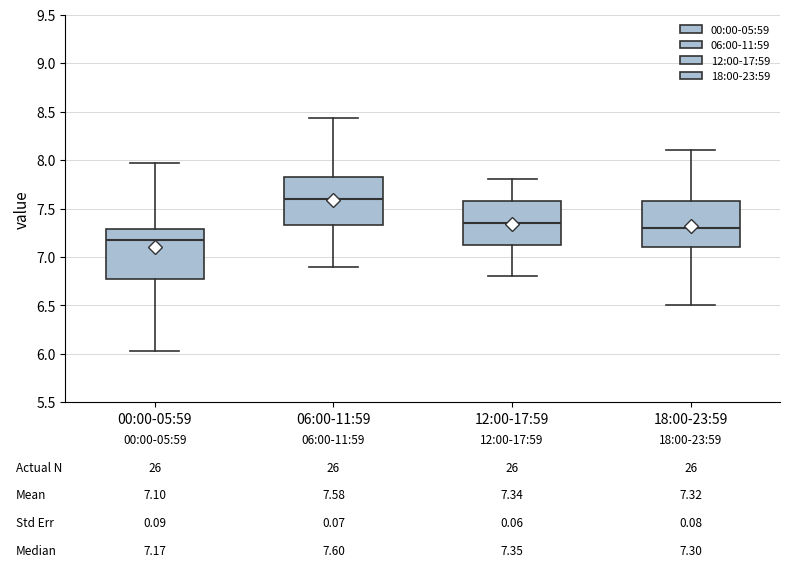

Which box has the highest median line?

06:00-11:59